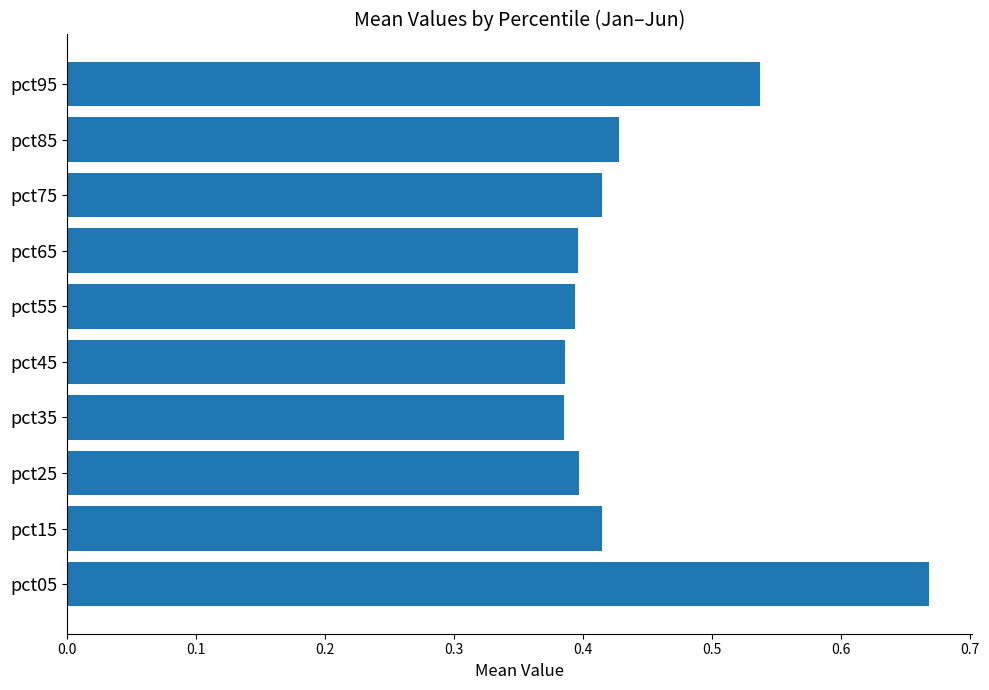

True or false: the data shows 0.4 at pct75.

True